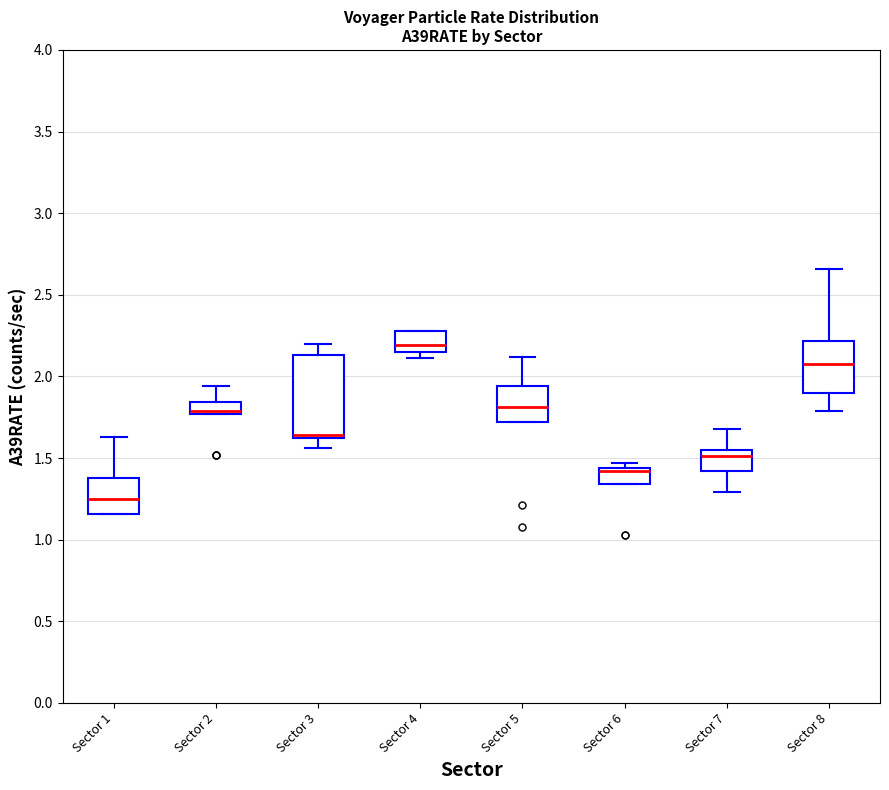

Which box has the lowest median line?

Sector 1